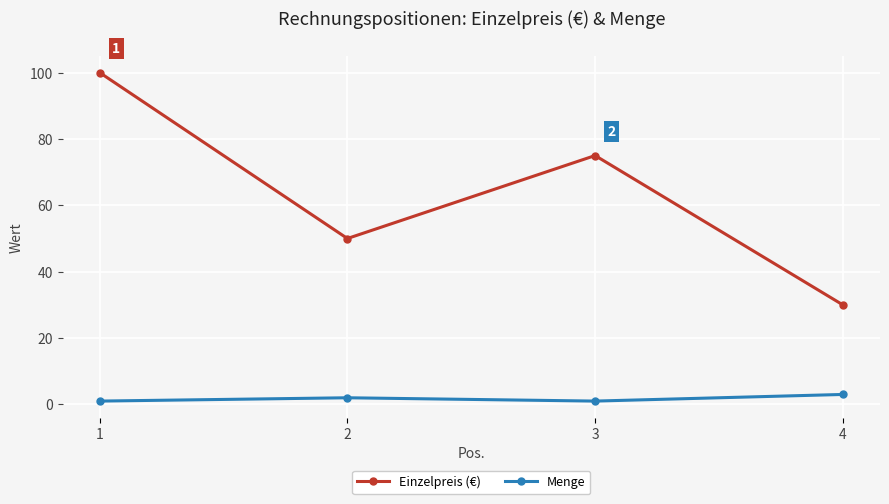

At which label does Menge reach its peak?

4